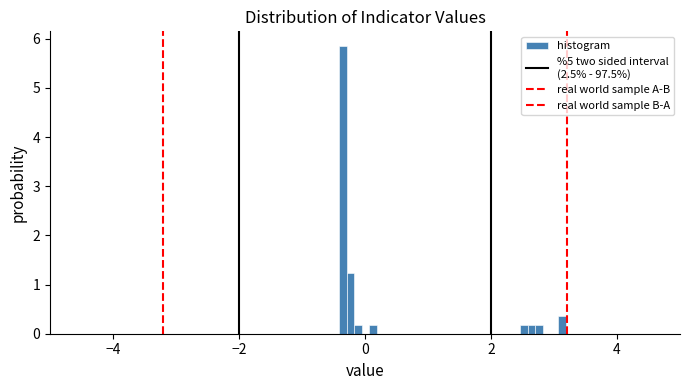

Read against the x-axis, roughly where is the centre of the tallest bar?

-0.4